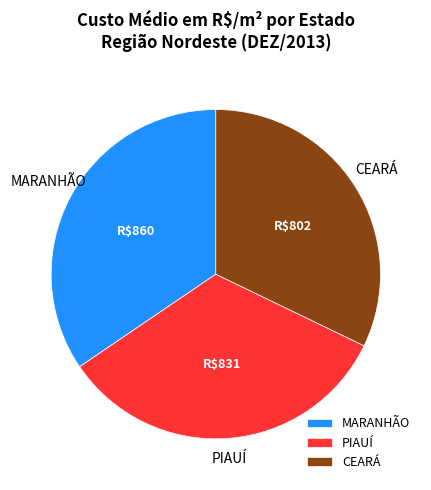

Which category has the smallest portion of the pie?

CEARÁ